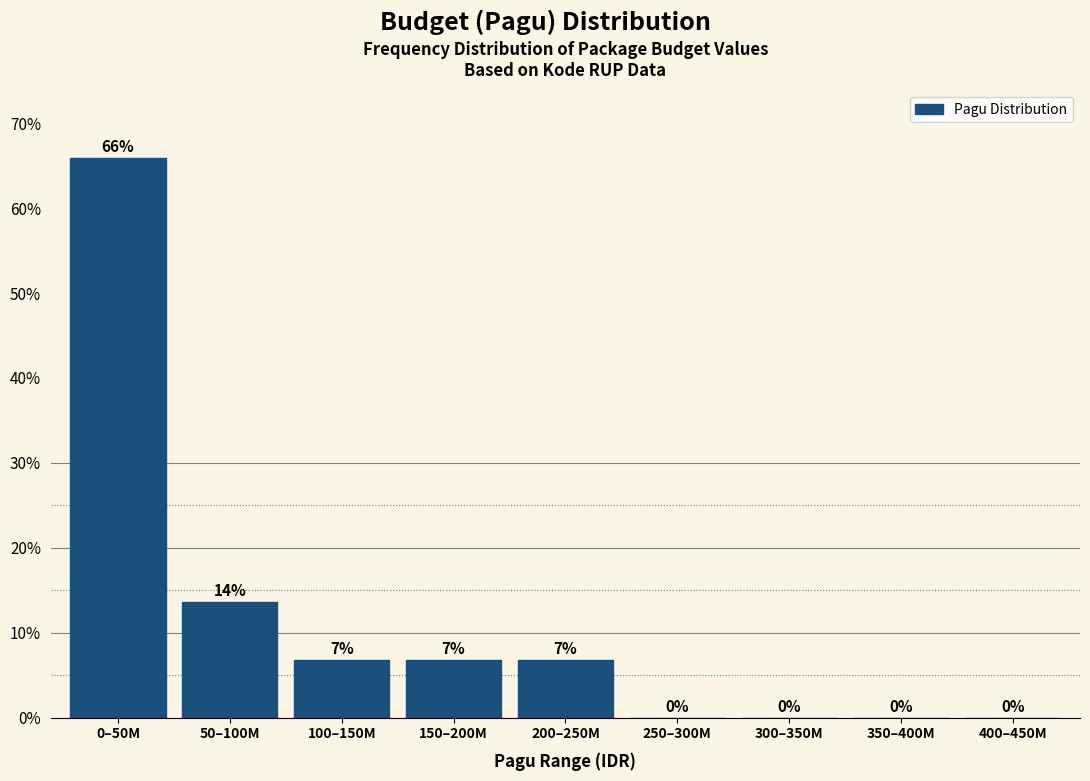

Where does the data first go above 6?

0–50M